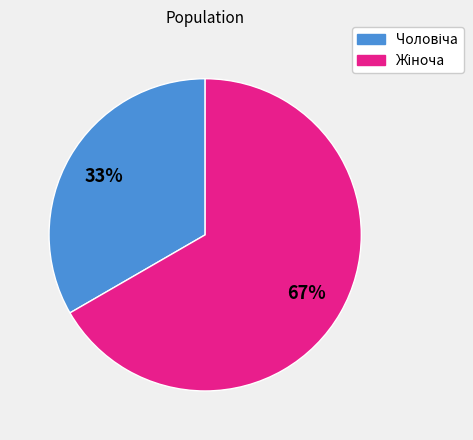

Is there any slice that represents more than half of the pie?

Yes